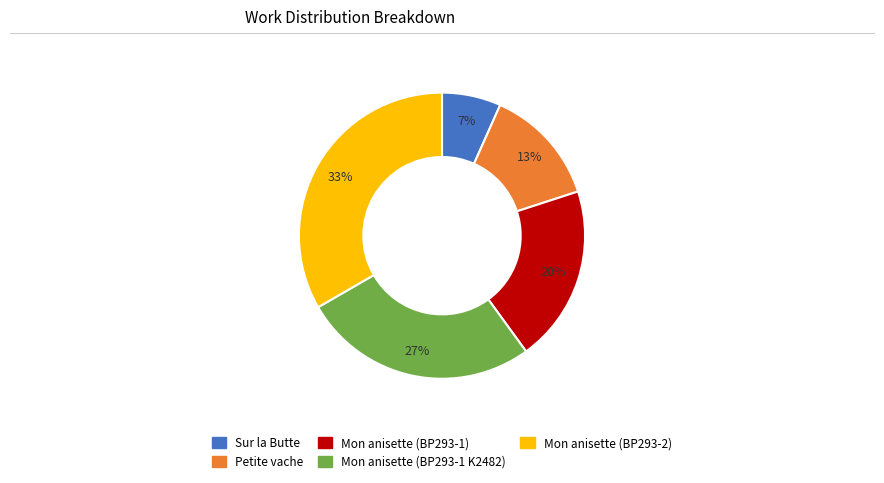

Rank the categories by value from lowest to highest.

Sur la Butte, Petite vache, Mon anisette (BP293-1), Mon anisette (BP293-1 K2482), Mon anisette (BP293-2)